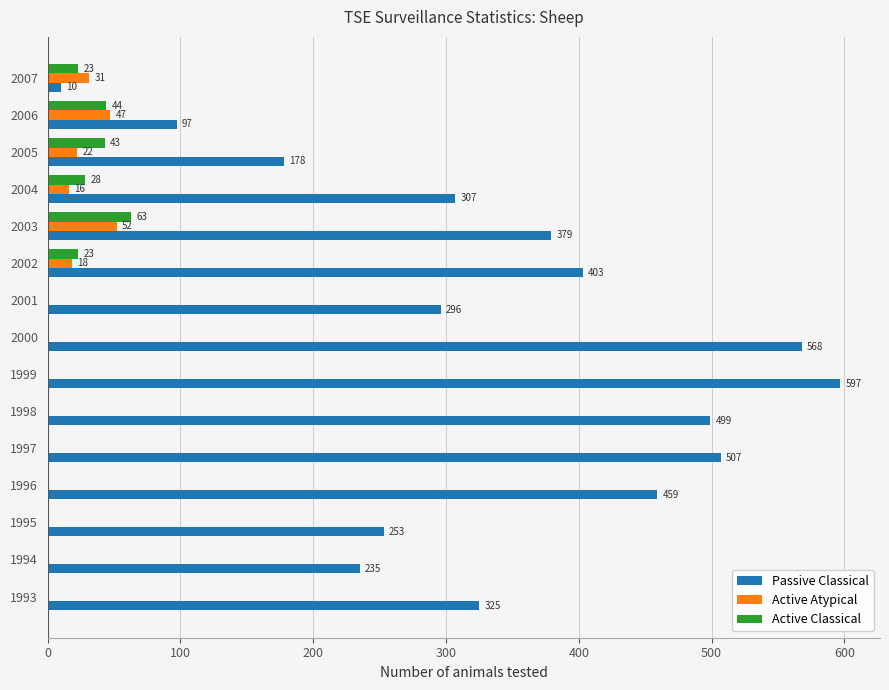

What is the greatest value displayed?

597